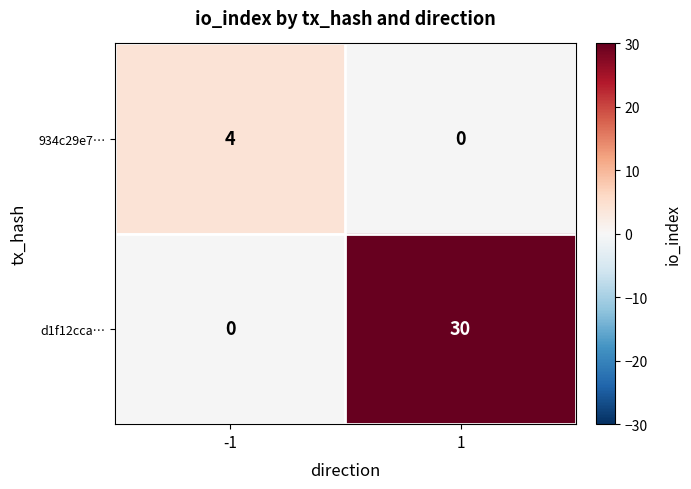

Is it true that 934c29e7… equals 4 at -1?

True